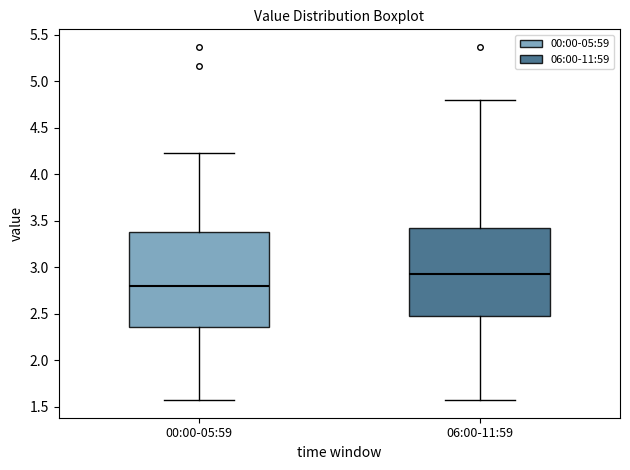

Reading left to right, transcribe this box plot: for each box, give where its median line is, the range the box spans, and where its two whiskers end, as read against the y-axis. The values are not printed on the chart, so give them approximately, as read against the axis.

00:00-05:59: median 2.80, box 2.35 to 3.40, whiskers 1.55 to 4.25
06:00-11:59: median 2.95, box 2.45 to 3.40, whiskers 1.55 to 4.80